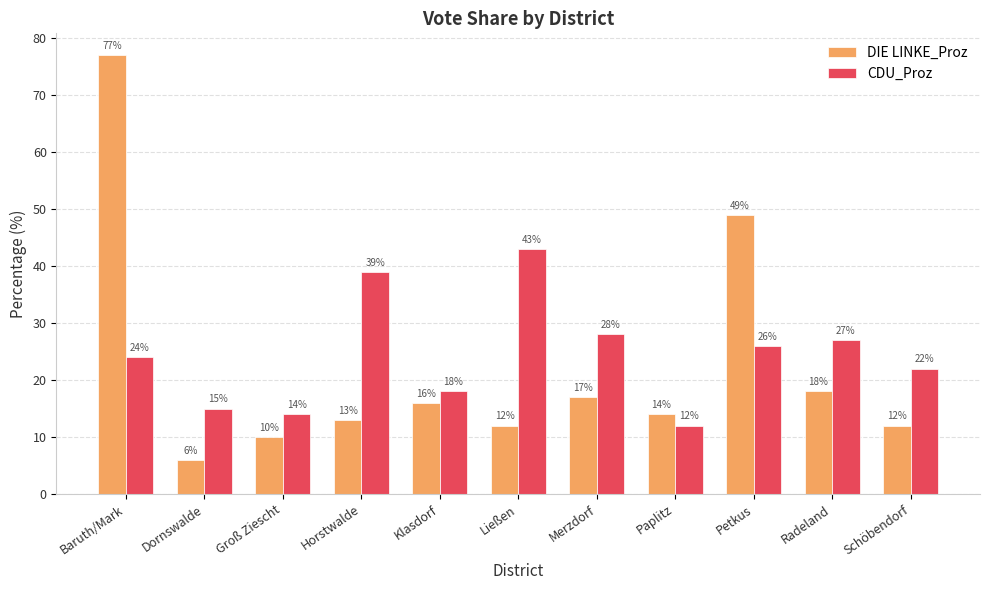

Is it true that CDU_Proz equals 24 at Groß Ziescht?

False